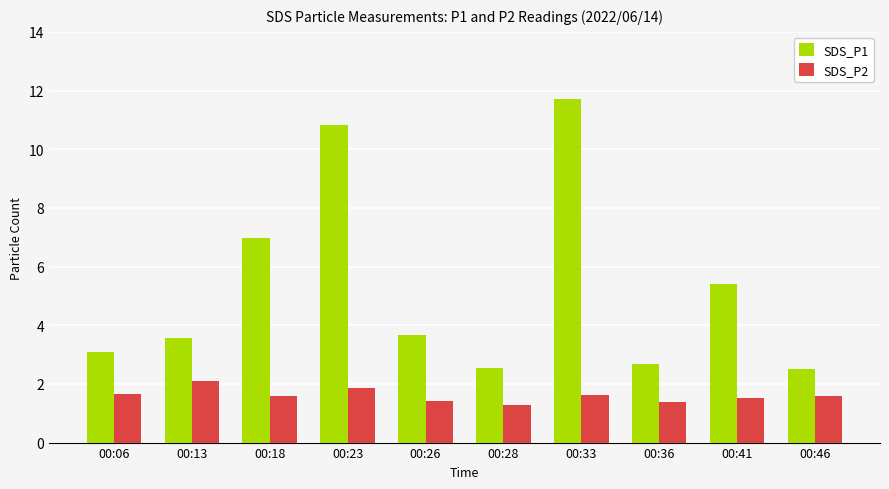

What are all the series names shown in the legend?

SDS_P1, SDS_P2